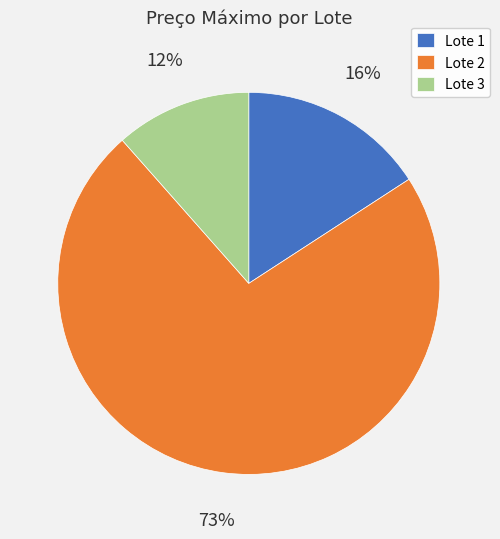

True or false: Lote 2 accounts for 73% of the total.

True